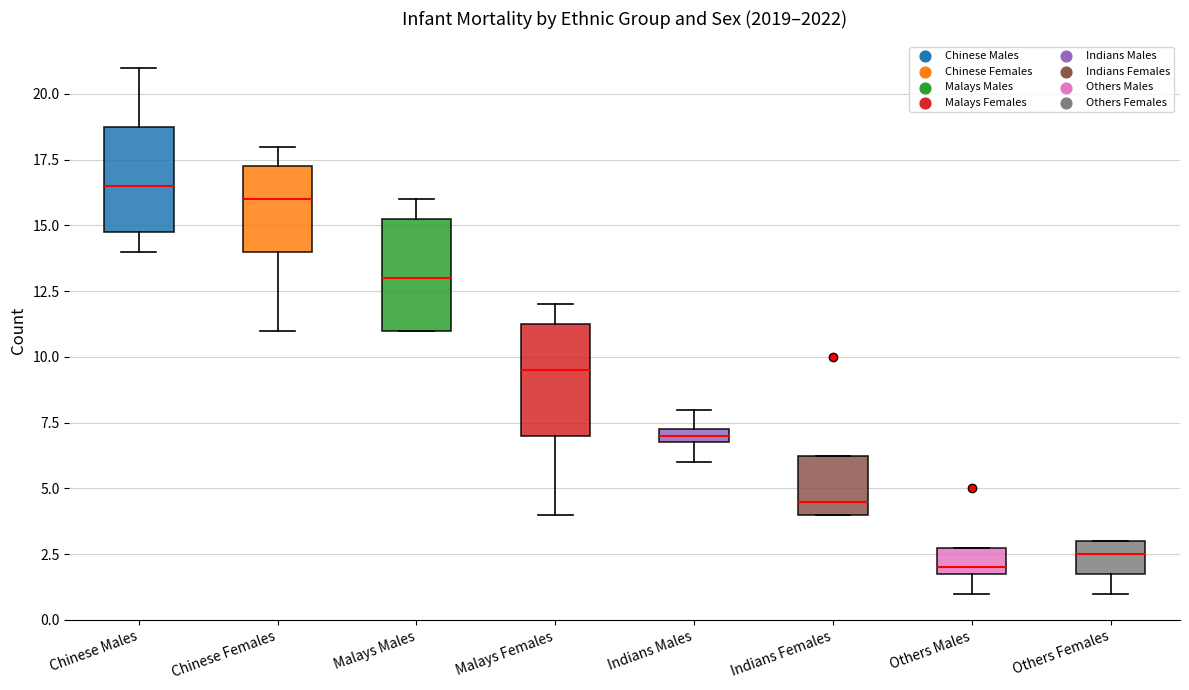

Which box's median line is the lowest?

Others Males